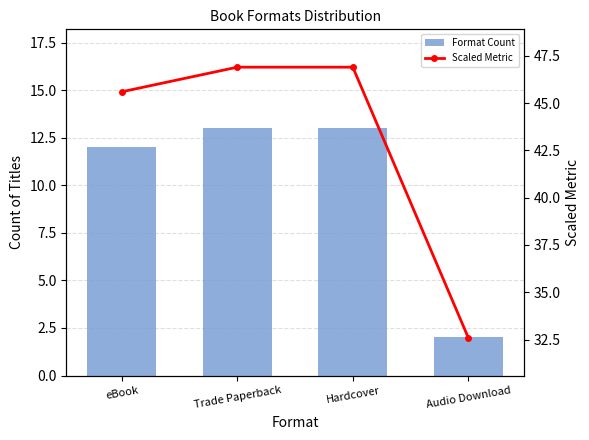

What are all the series names shown in the legend?

Format Count, Scaled Metric